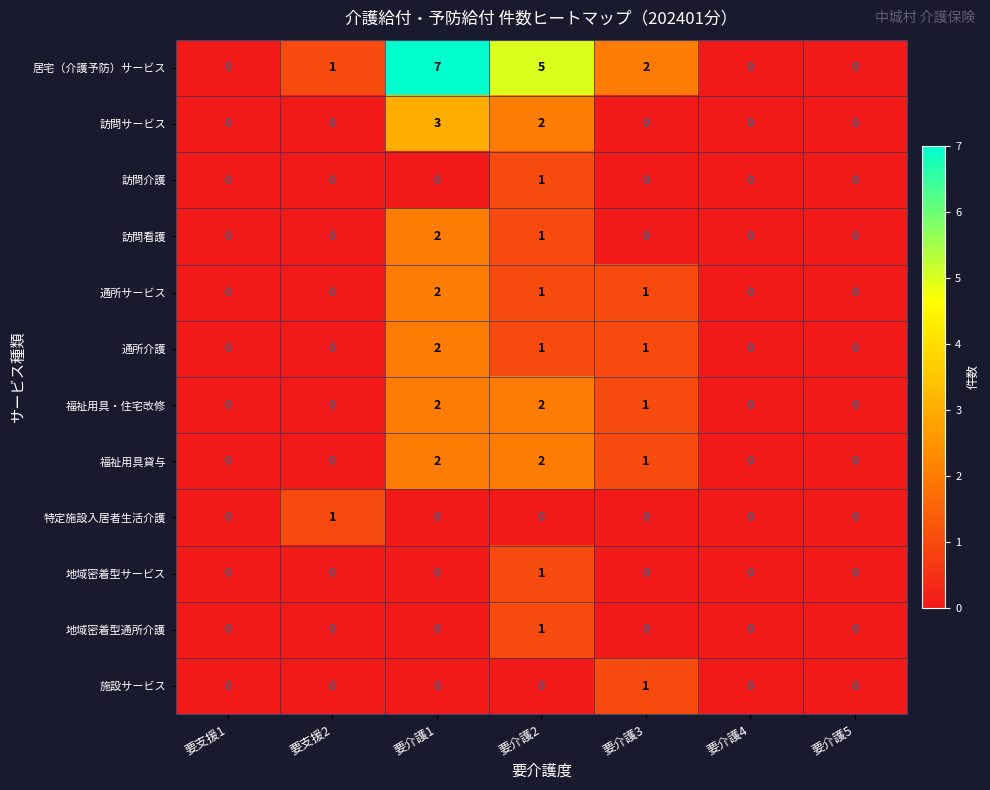

The 地域密着型サービス series shows -1 at 要支援1. True or false?

False